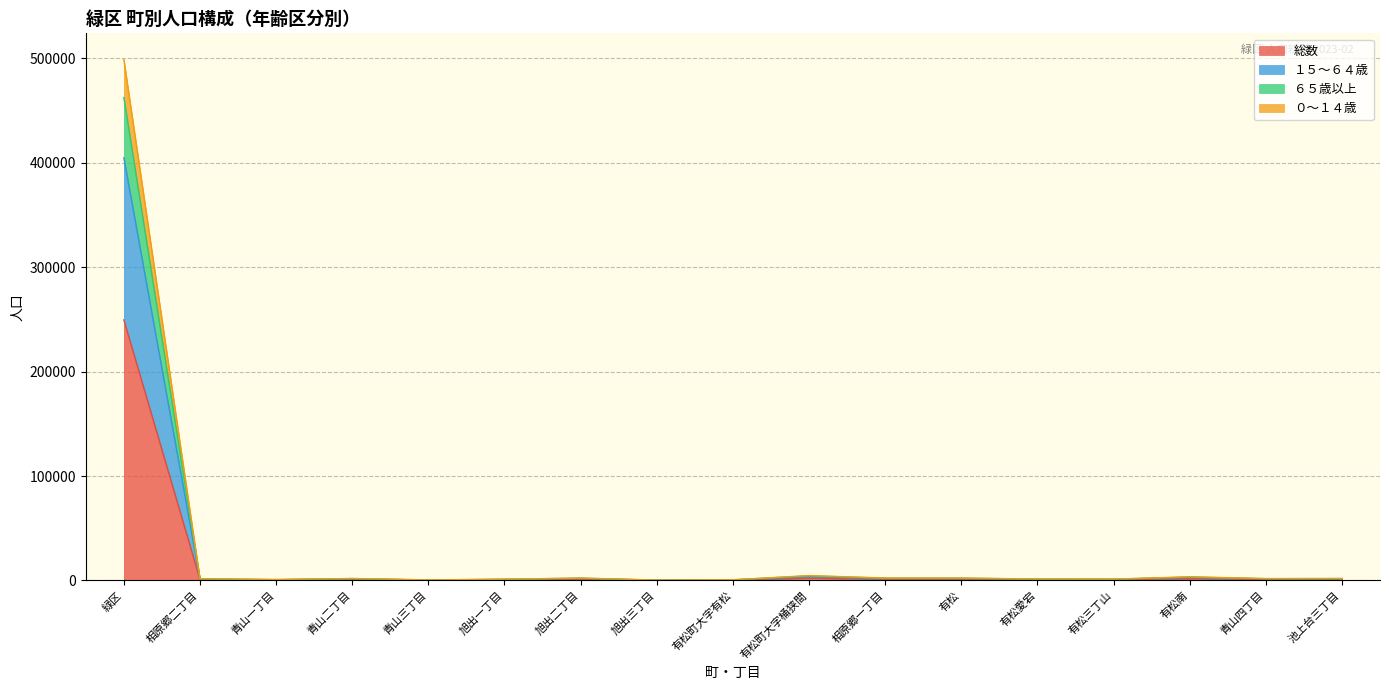

What are all the series names shown in the legend?

総数, １５～６４歳, ６５歳以上, ０～１４歳